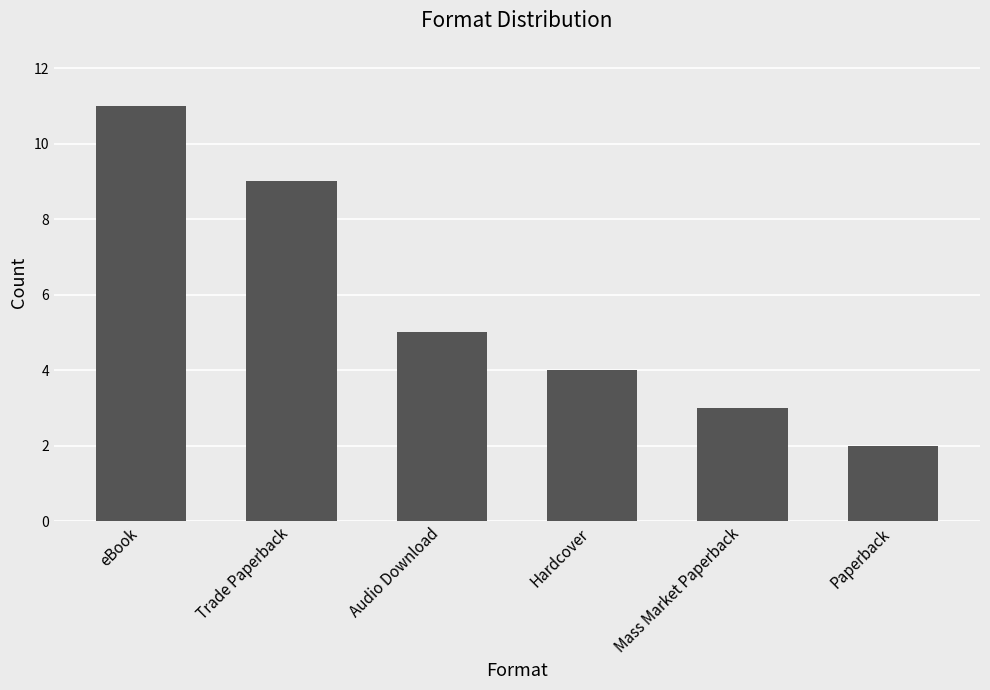

List the labels in order of value, largest first.

eBook, Trade Paperback, Audio Download, Hardcover, Mass Market Paperback, Paperback